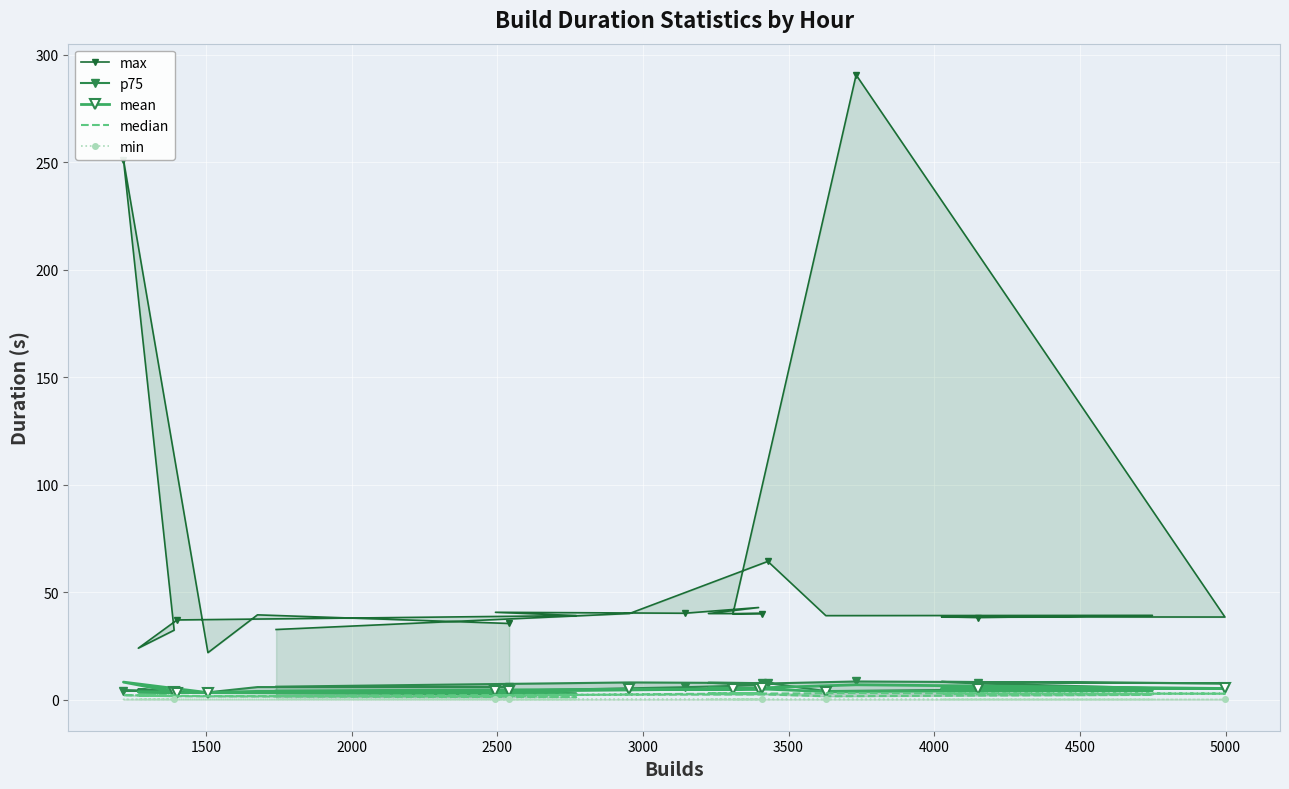

What is the maximum value shown in the chart?

290.6